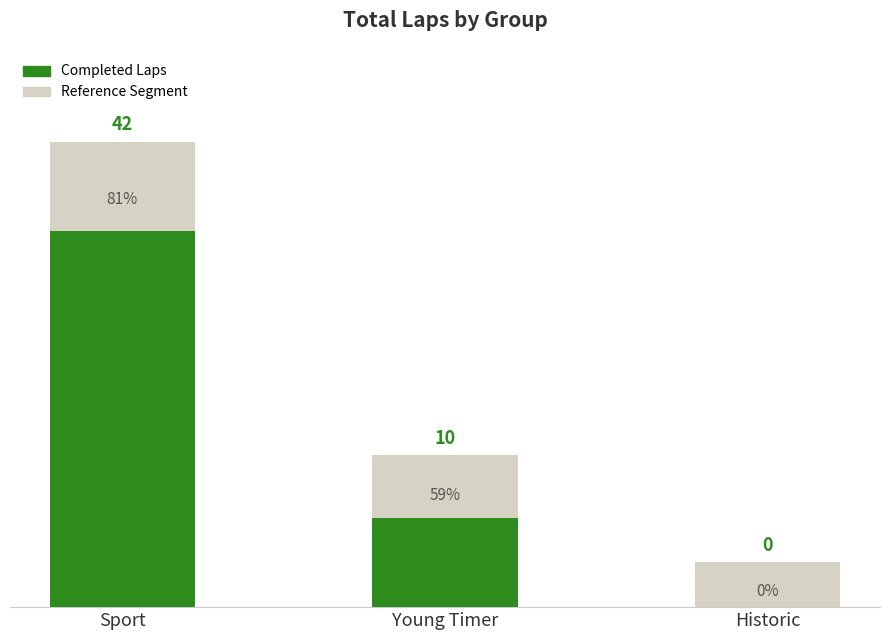

At which category is the sum across all series the highest?

Sport